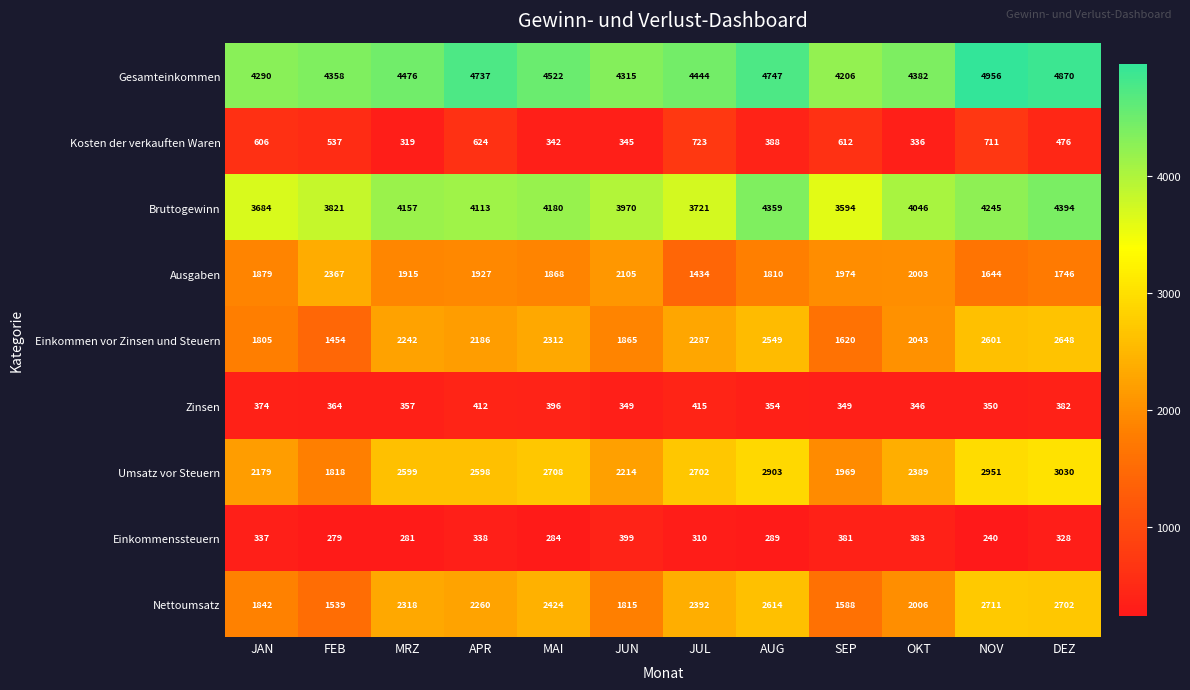

The value of Ausgaben at NOV is 1644. True or false?

True